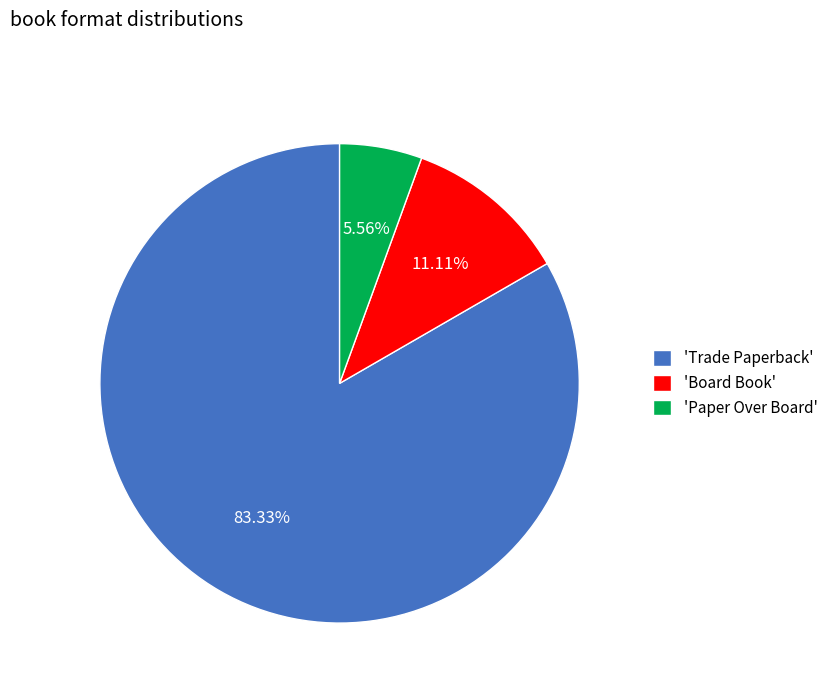

How many segments does this pie chart have?

3